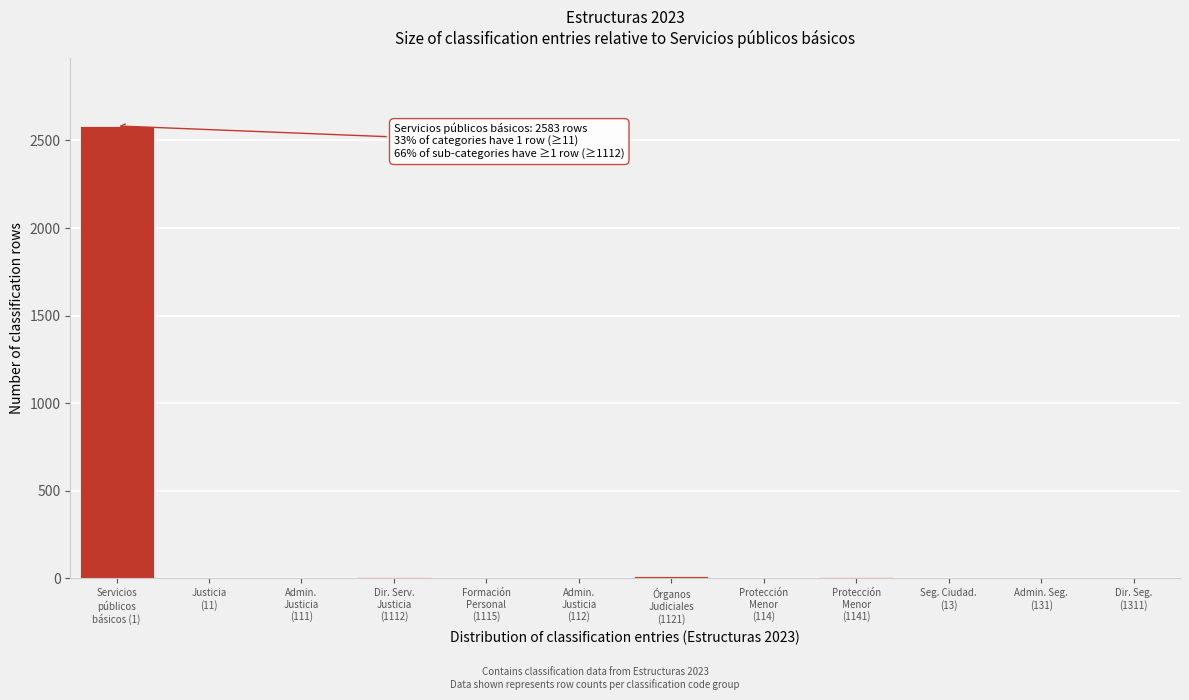

What is the maximum value shown in the chart?

2583